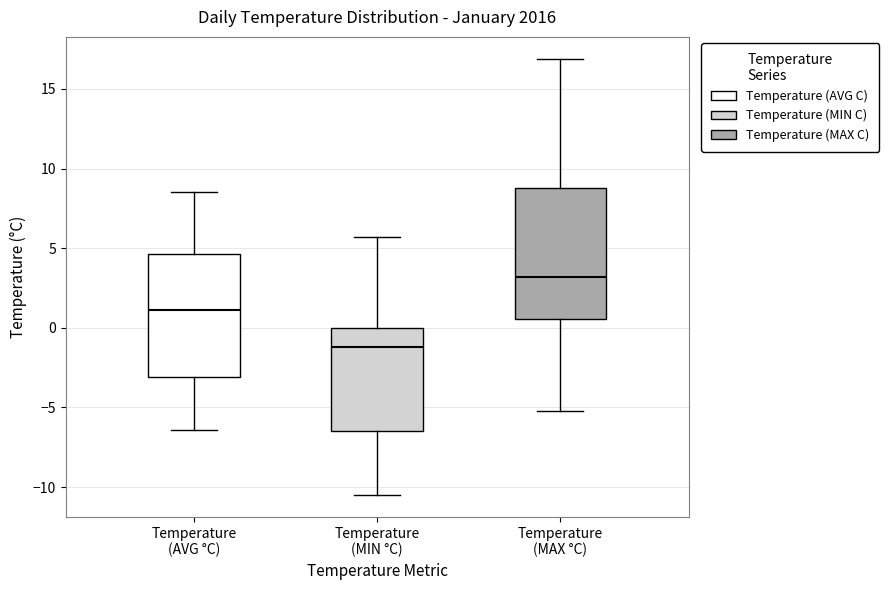

Where is the lower edge of the box for Temperature (MIN °C) on the y-axis? The values are not printed on the chart, so give them approximately, as read against the axis.

-6.5